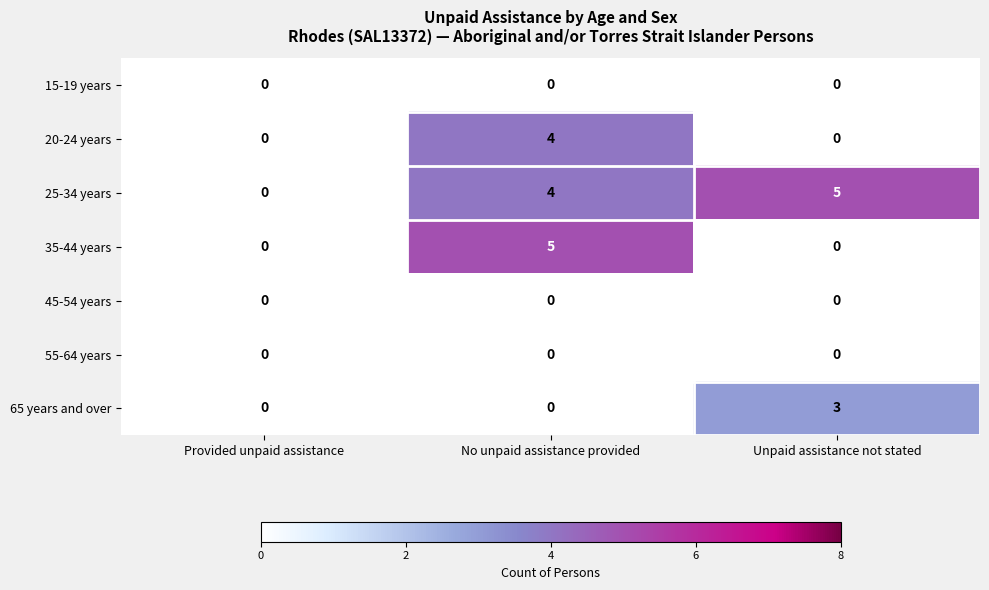

How many series are shown in this chart?

7